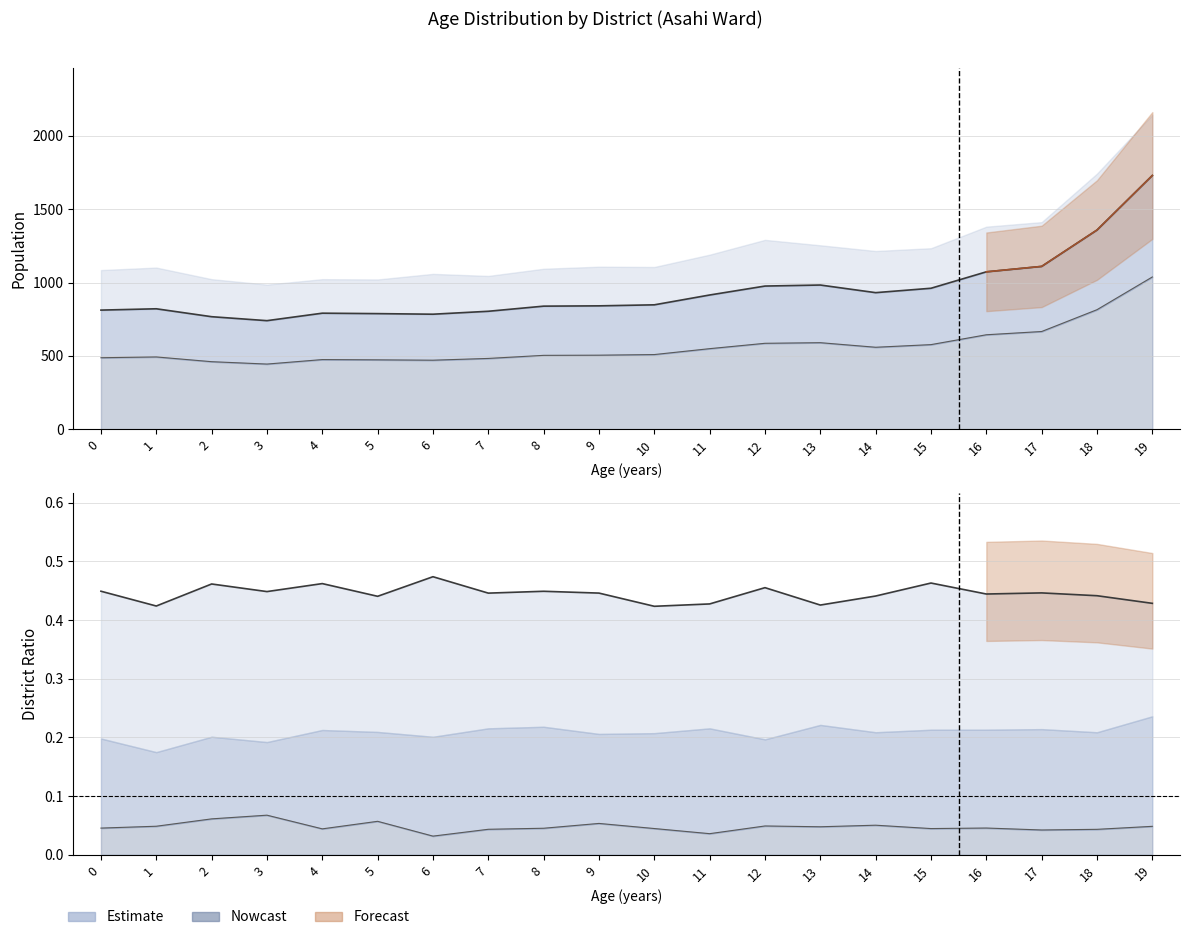

At how many categories does at least one series exceed 203?

20